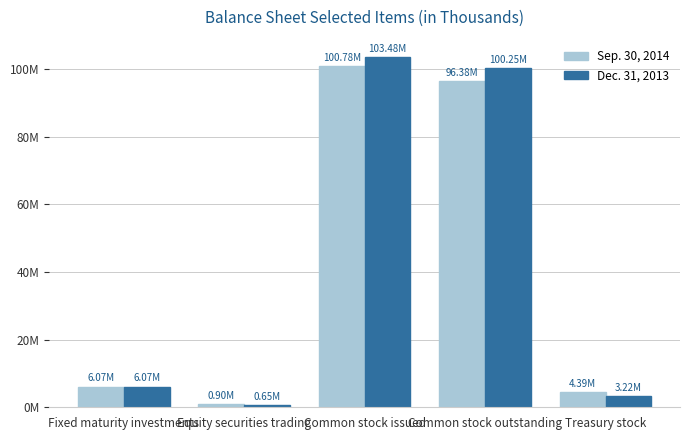

At which label does Sep. 30, 2014 reach its minimum?

Equity securities trading